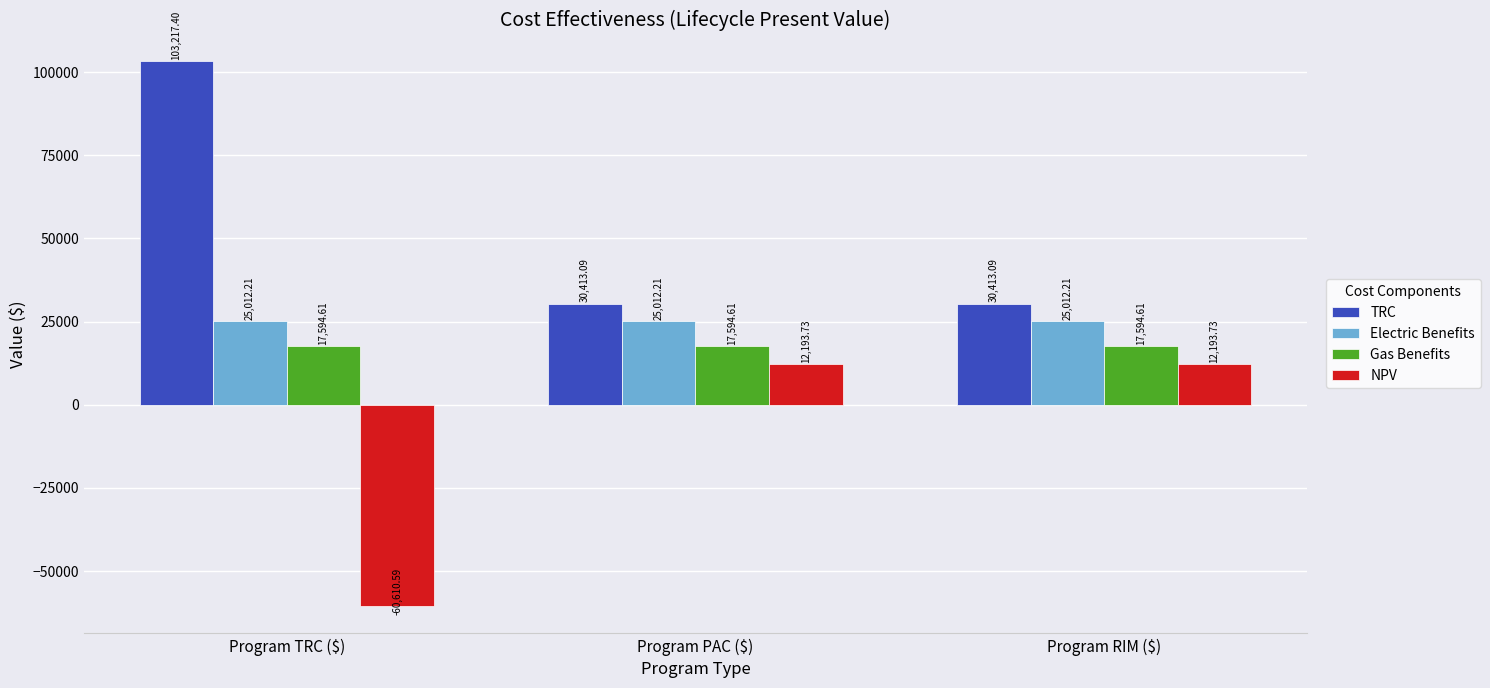

Reading right to left, list all the values displayed in this chart.

TRC: 30413.1	30413.1	103217.4
Electric Benefits: 25012.2	25012.2	25012.2
Gas Benefits: 17594.6	17594.6	17594.6
NPV: 12193.7	12193.7	-60610.6